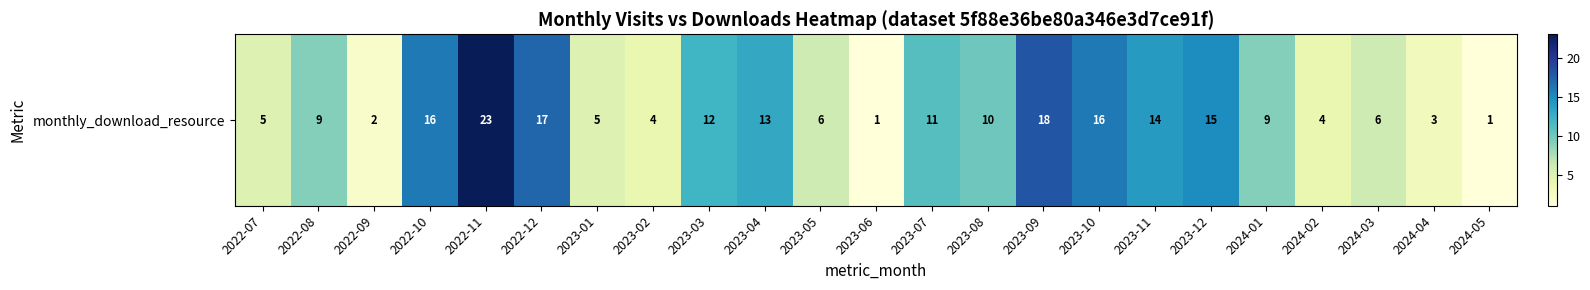

Reading right to left, extract all data points from this chart.

2024-05=1	2024-04=3	2024-03=6	2024-02=4	2024-01=9	2023-12=15	2023-11=14	2023-10=16	2023-09=18	2023-08=10	2023-07=11	2023-06=1	2023-05=6	2023-04=13	2023-03=12	2023-02=4	2023-01=5	2022-12=17	2022-11=23	2022-10=16	2022-09=2	2022-08=9	2022-07=5